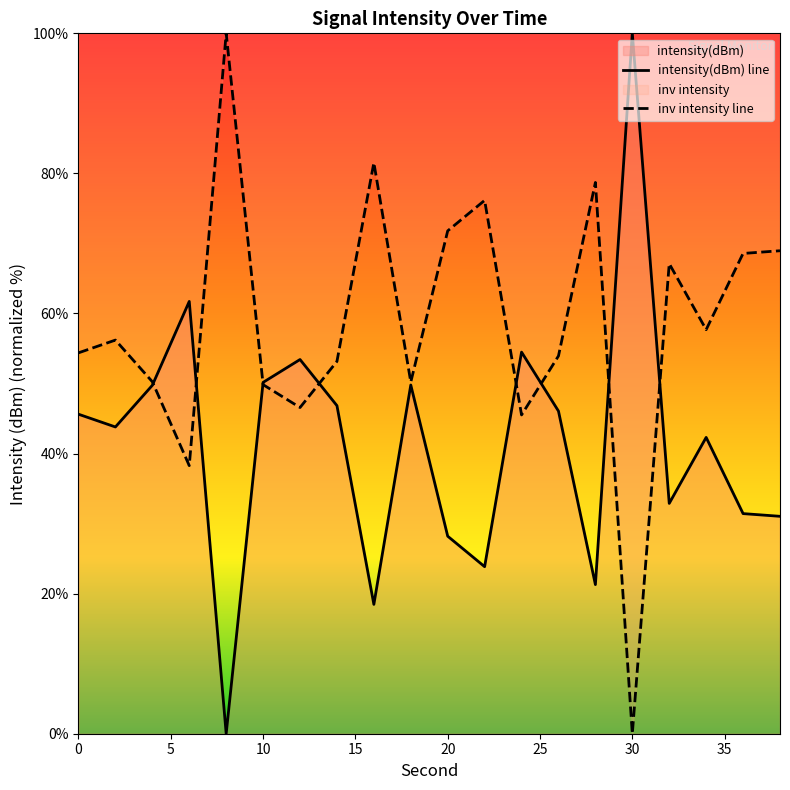

What is the maximum value shown in the chart?

100.0